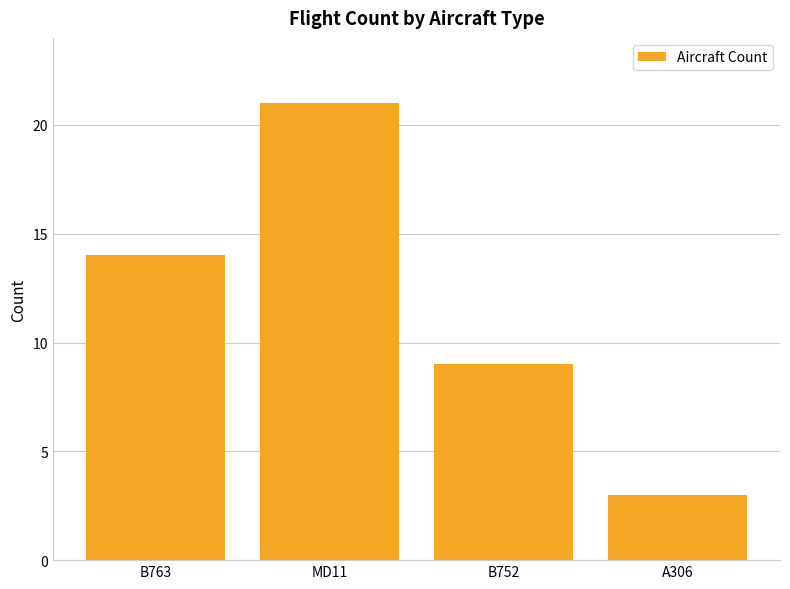

True or false: the data shows 14 at B763.

True